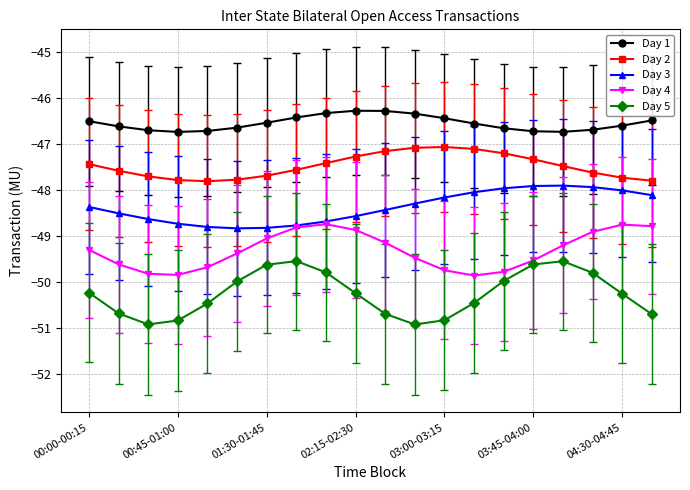

True or false: Day 5 has more than 0 interior local peaks.

True